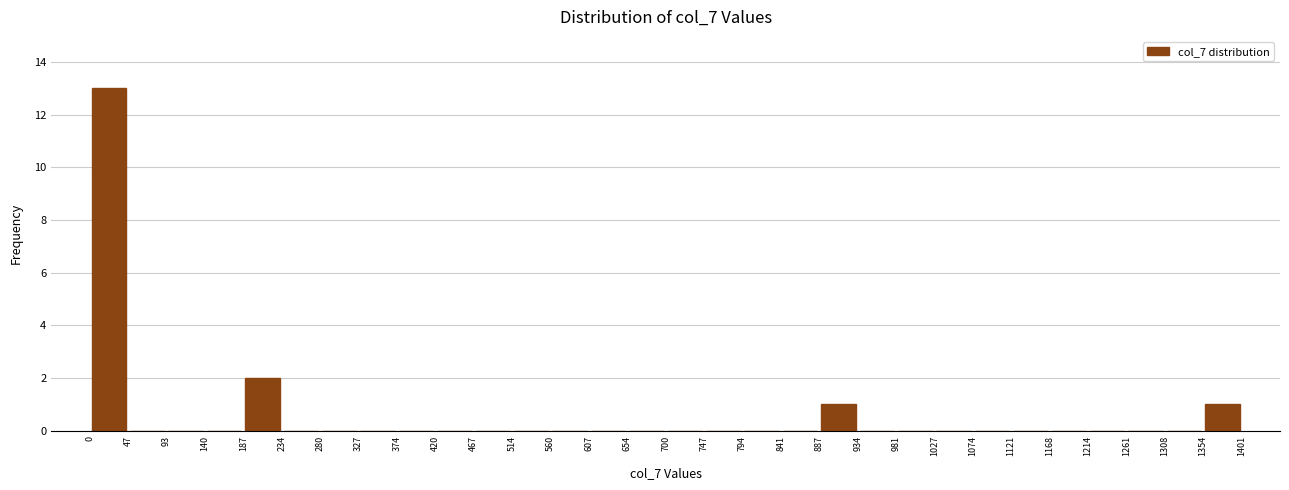

Which range on the x-axis has the tallest bar?

0 to 47